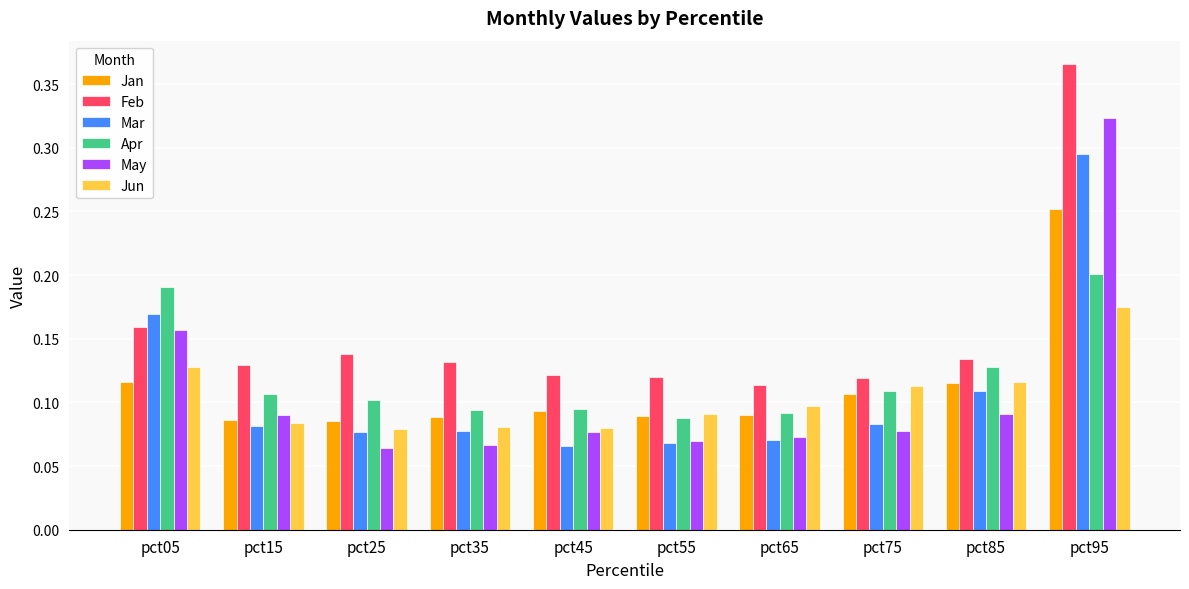

Which label corresponds to the largest value in the chart?

pct95